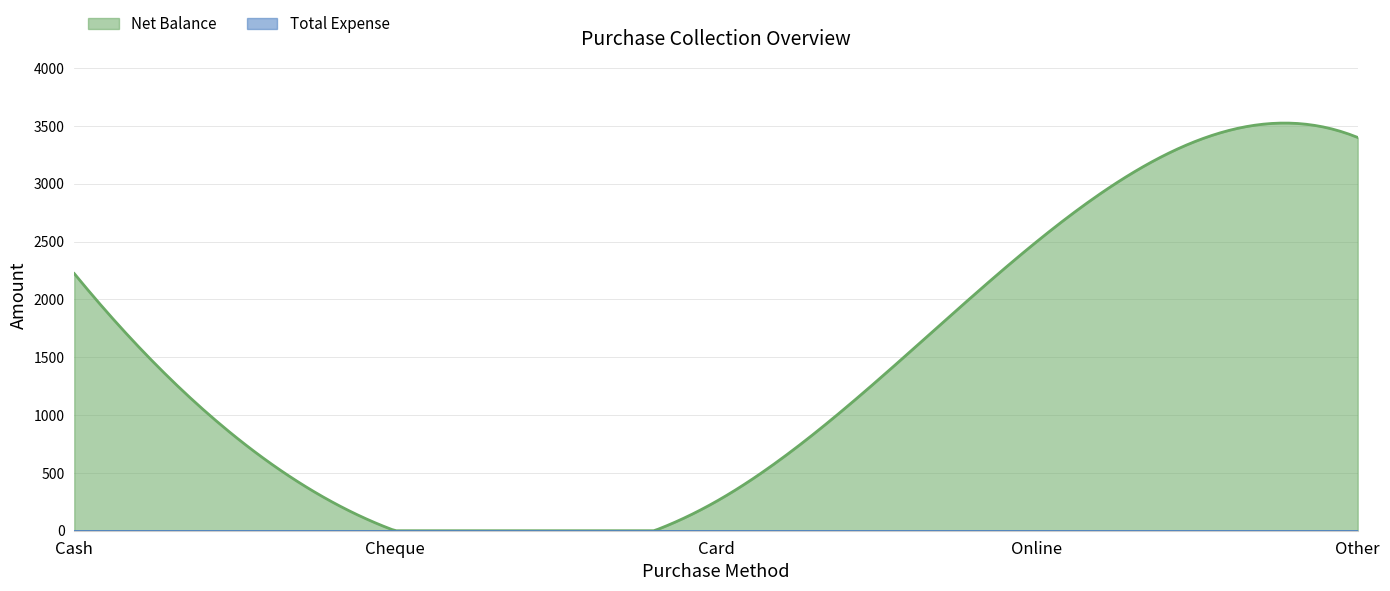

True or false: Net Balance and Total Expense cross at least once.

False